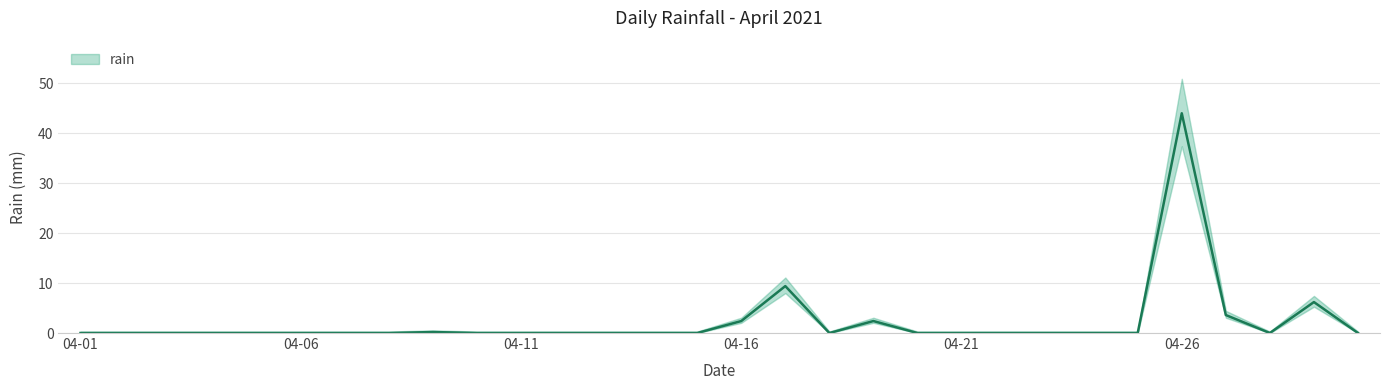

Where is the first local minimum?

2021-04-18